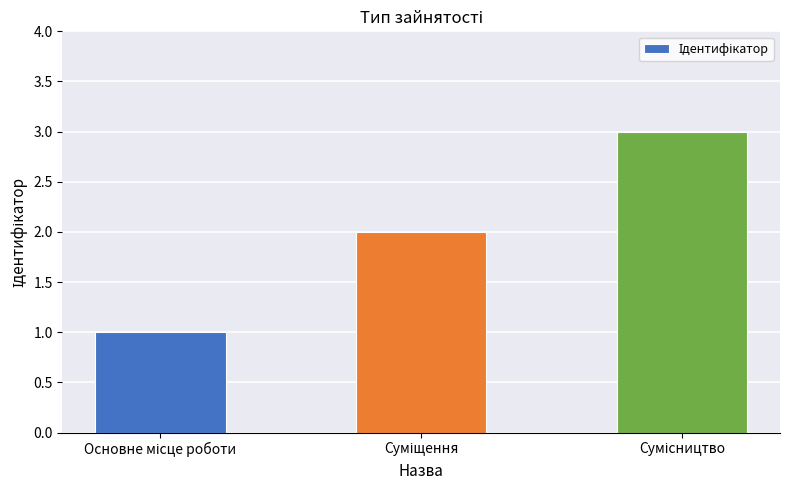

Are the bars grouped side by side (vs. stacked)?

No